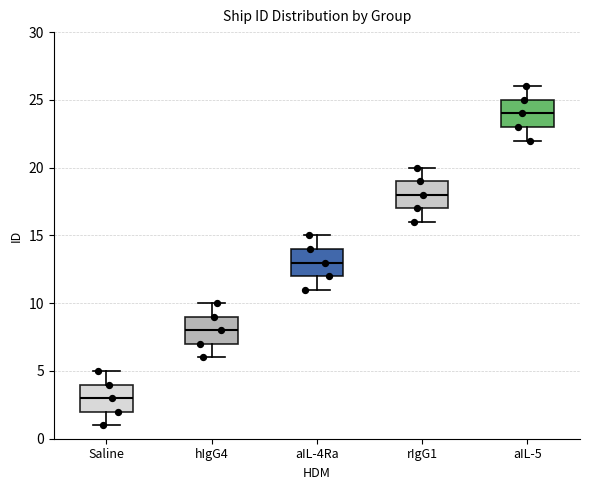

Reading left to right, read every box against the y-axis: the position of its median line, the range the box covers, and the ends of its whiskers. The values are not printed on the chart, so give them approximately, as read against the axis.

Saline: median 3, box 2 to 4, whiskers 1 to 5
hIgG4: median 8, box 7 to 9, whiskers 6 to 10
aIL-4Ra: median 13, box 12 to 14, whiskers 11 to 15
rIgG1: median 18, box 17 to 19, whiskers 16 to 20
aIL-5: median 24, box 23 to 25, whiskers 22 to 26